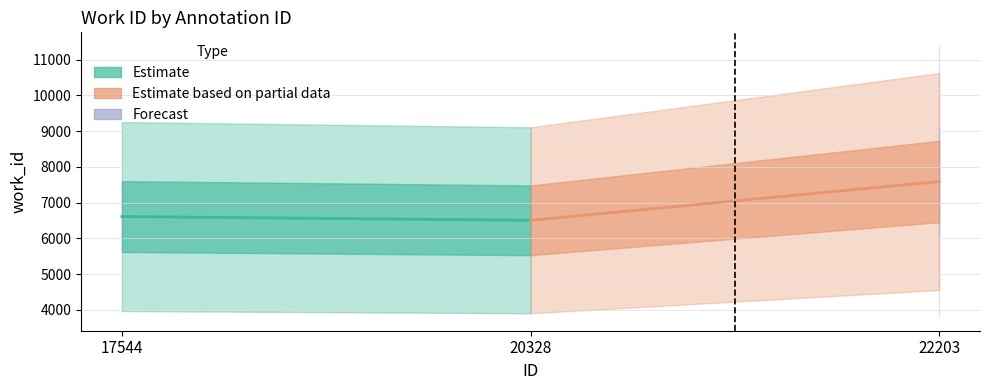

What is the sum of the Estimate values at 17544 and 20328?

13117